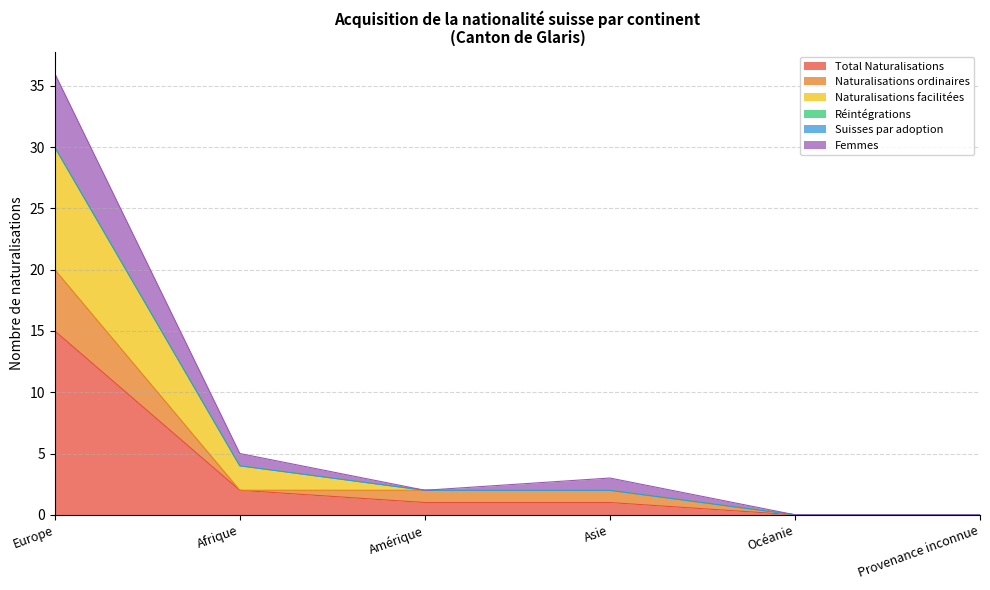

At which category does the chart reach its peak across all series?

Europe